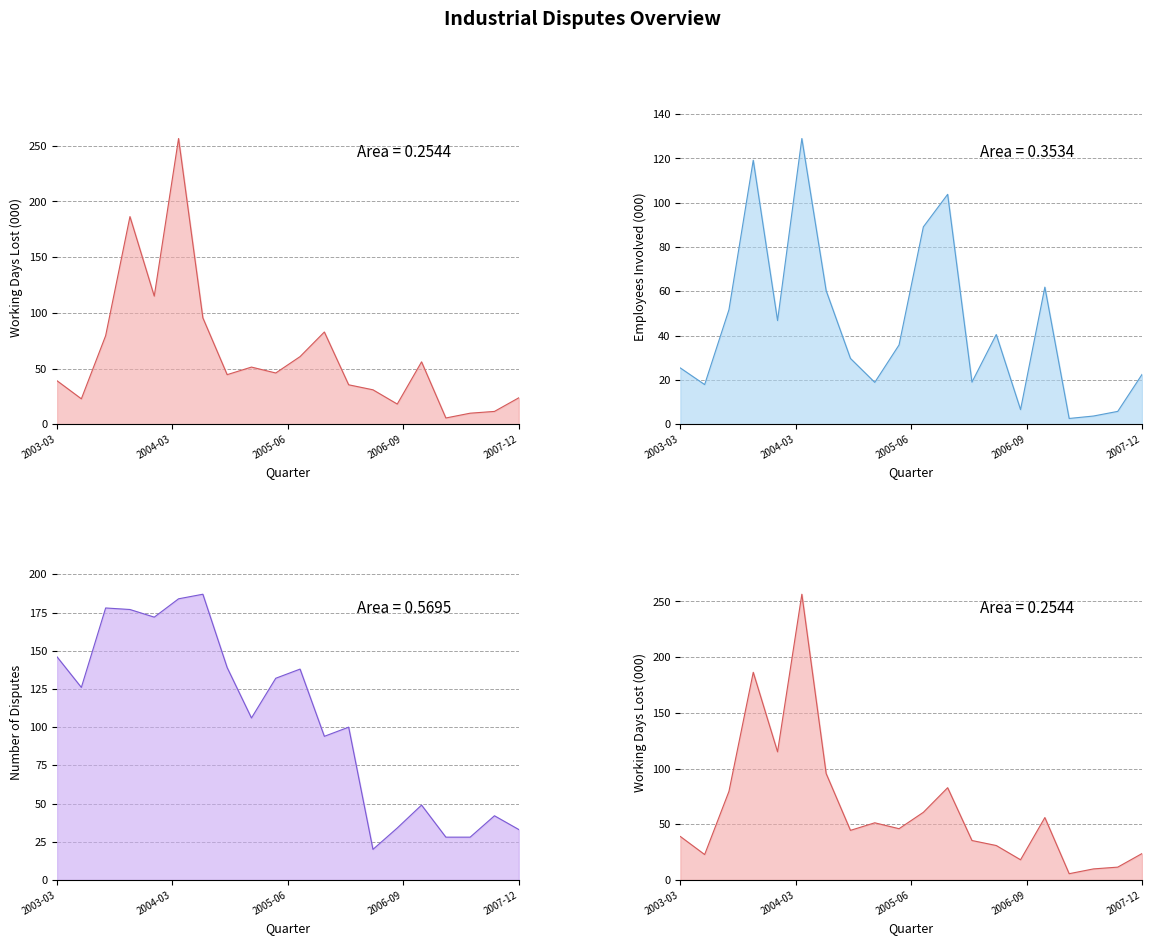

What is the value of the Working days Lost ; Total Reasons ; point at the 19th from the left?

11.5